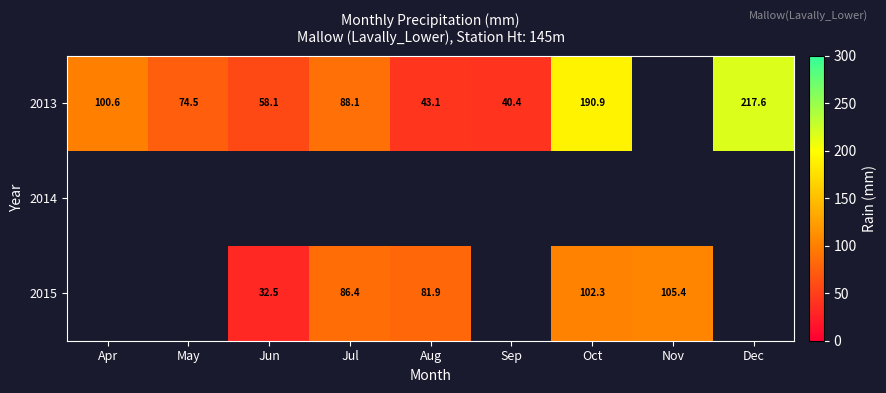

What is the difference between the 2013 values at May and Oct?

116.4